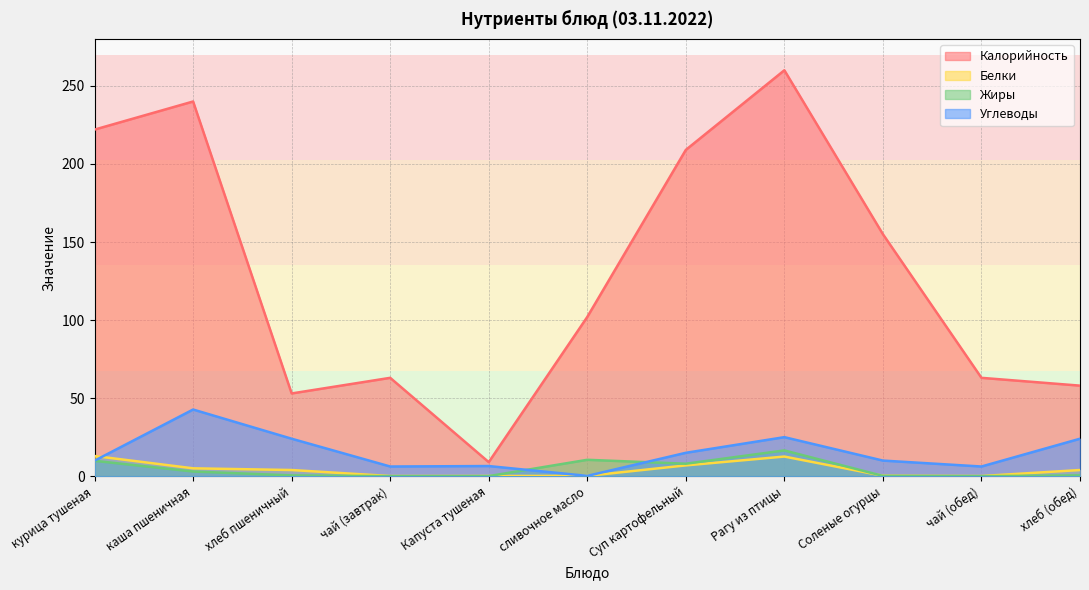

At чай (обед), list the series in order from largest to smallest.

Калорийность, Углеводы, Белки, Жиры